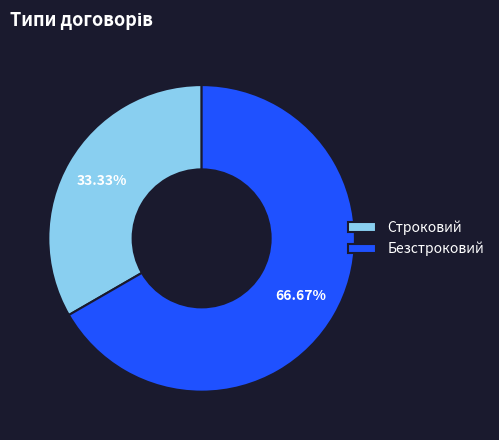

Rank the categories by value from lowest to highest.

Строковий, Безстроковий